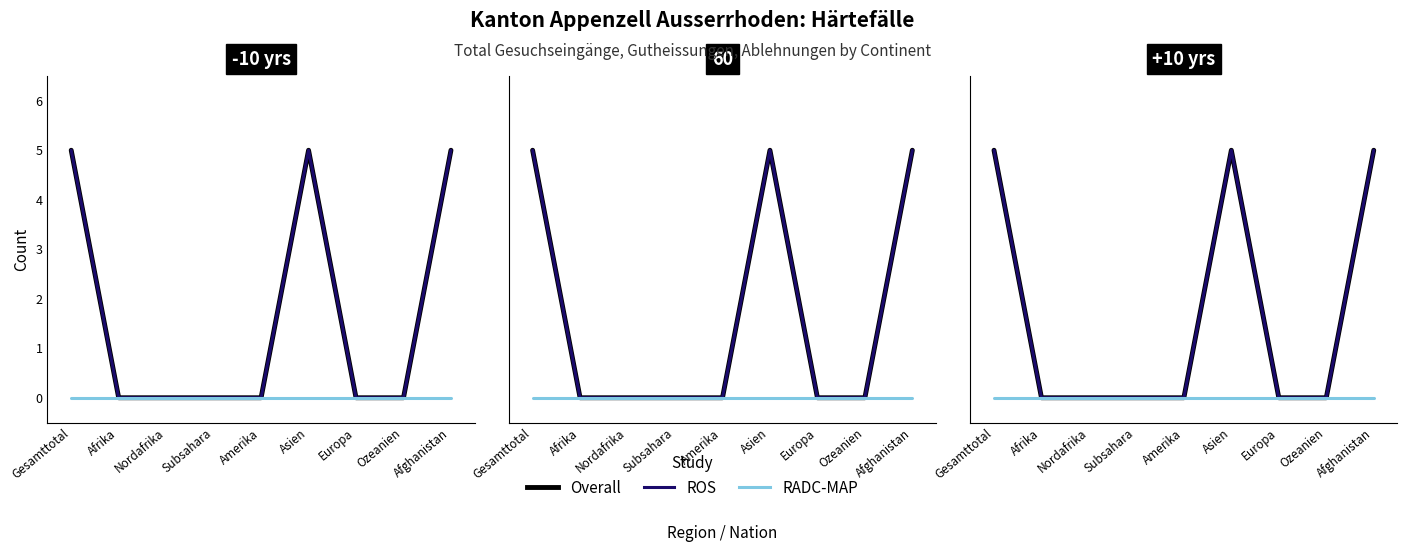

True or false: ROS and Overall cross at least once.

False